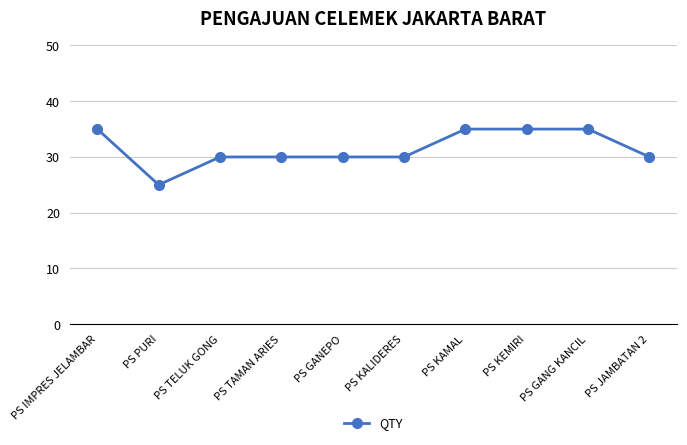

Does the chart have visible grid lines?

Yes